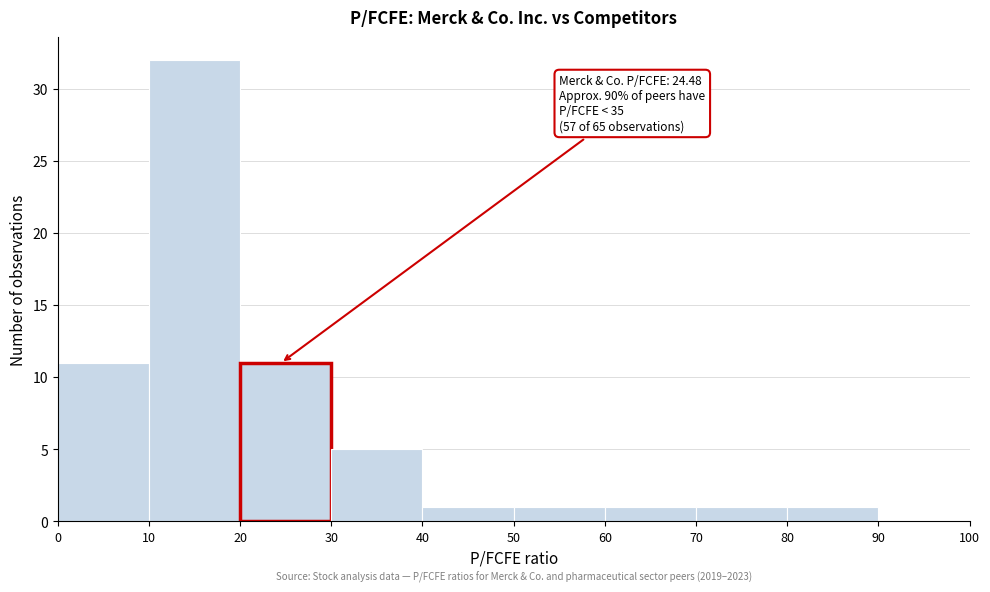

Over which range of the x-axis is the bar tallest?

10 to 20